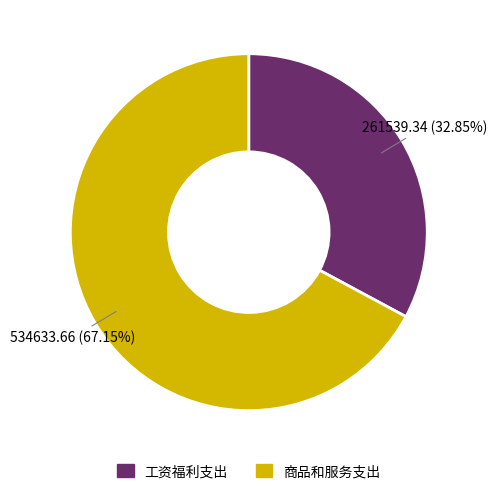

Rank the categories by value from highest to lowest.

商品和服务支出, 工资福利支出